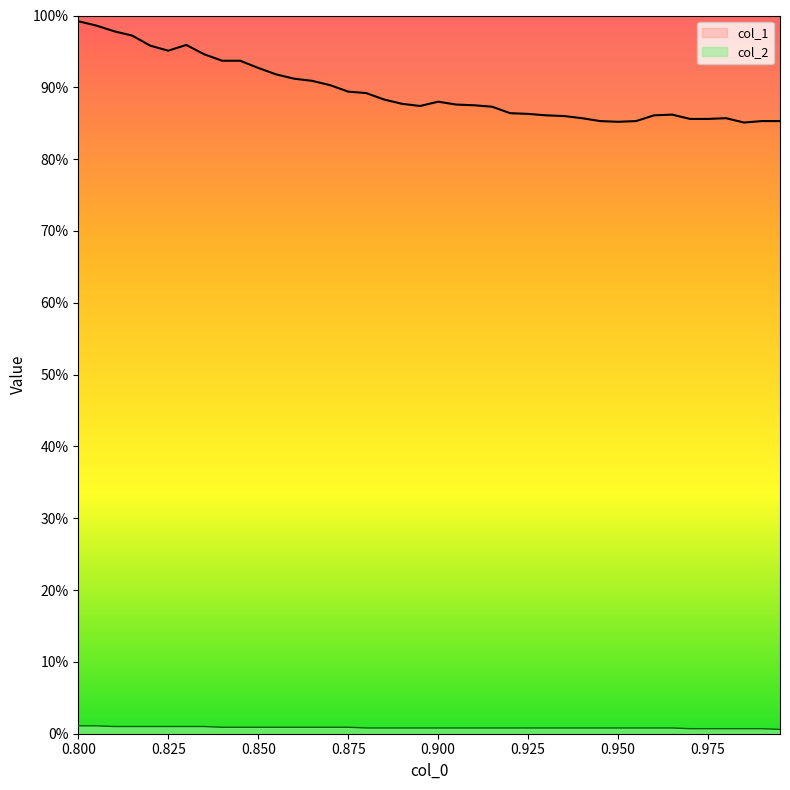

In col_1, how many points are higher than both neighbors (excluding endpoints)?

4